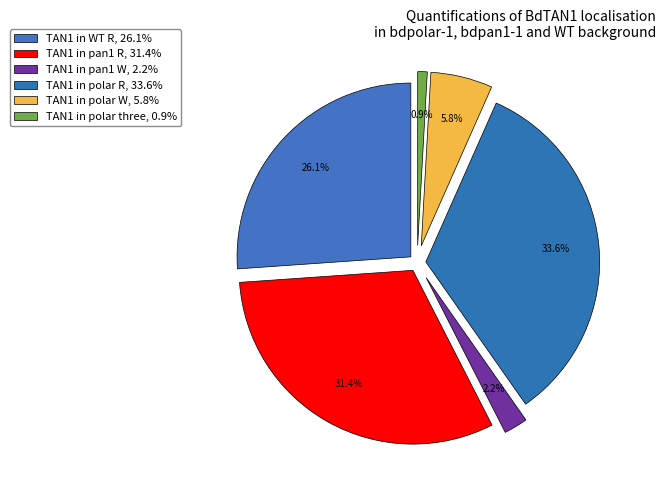

Is there any slice that represents more than half of the pie?

No